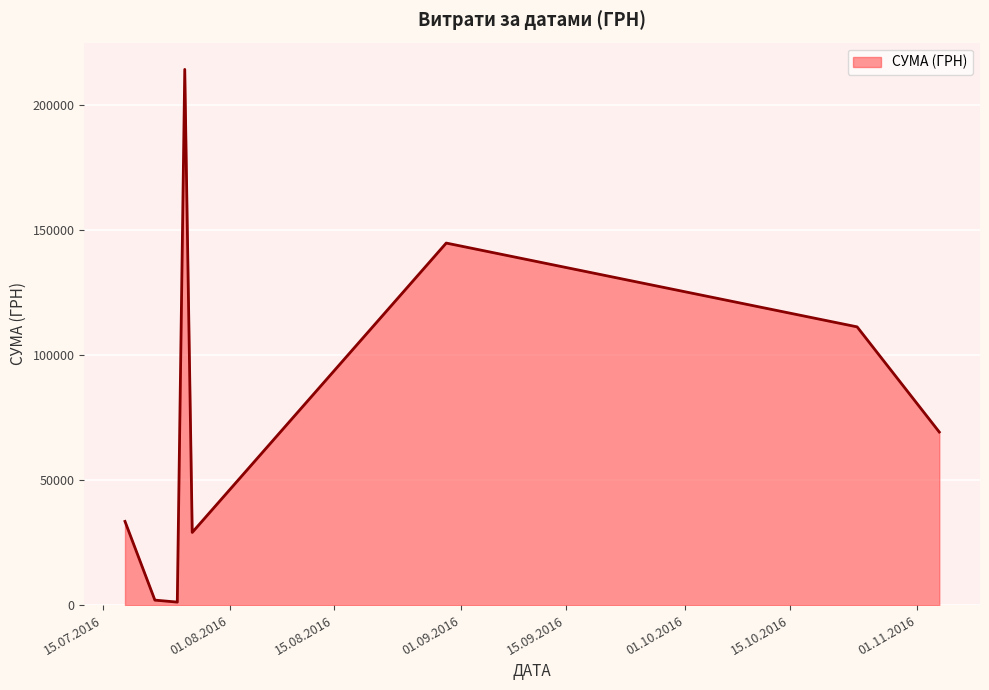

True or false: there are more than 2 points higher than both neighbors.

False